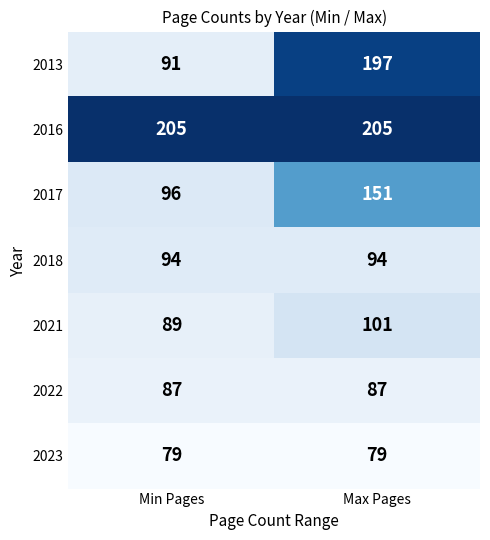

Reading left to right, list all the values displayed in this chart.

2013: 91	197
2016: 205	205
2017: 96	151
2018: 94	94
2021: 89	101
2022: 87	87
2023: 79	79